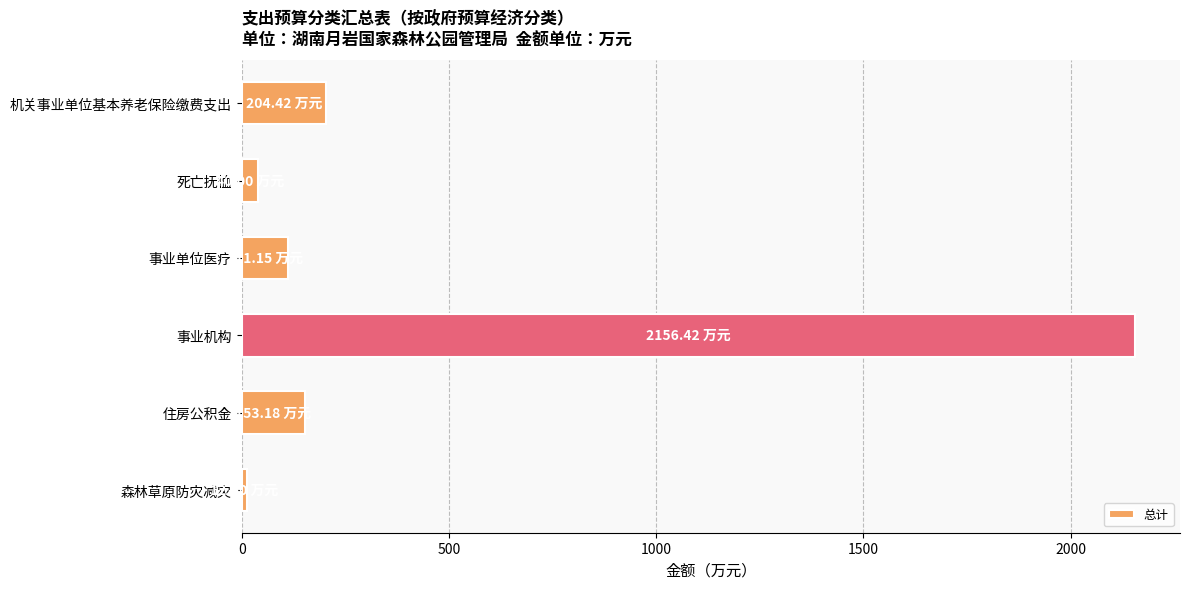

What is the label of the 3rd bar from the top?

事业单位医疗